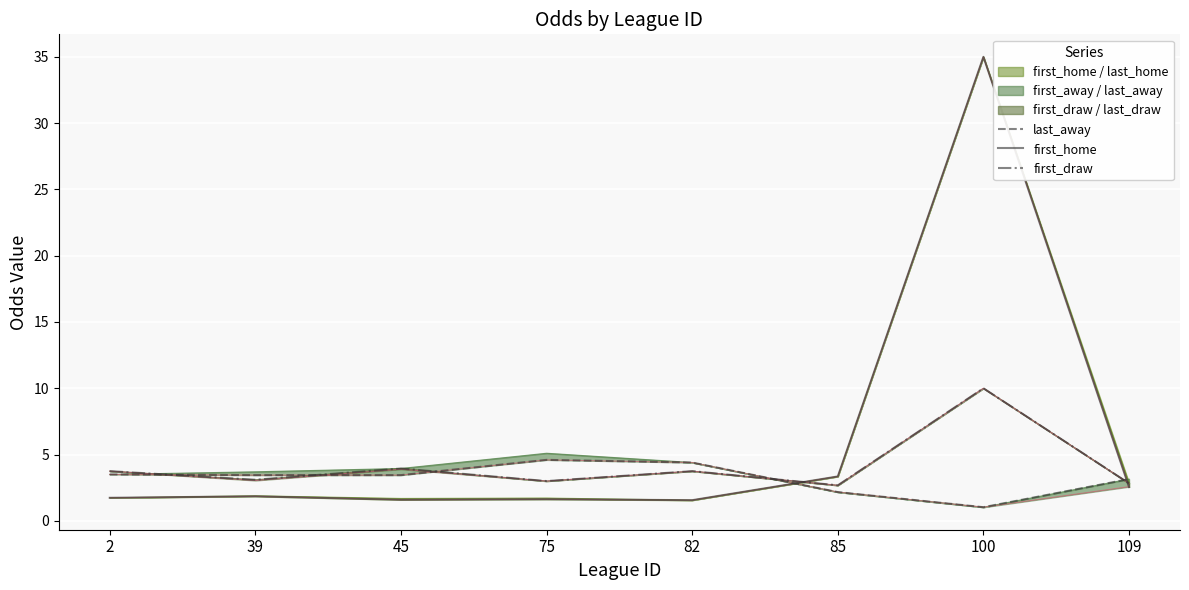

Is this an area chart (filled region under the line)?

No